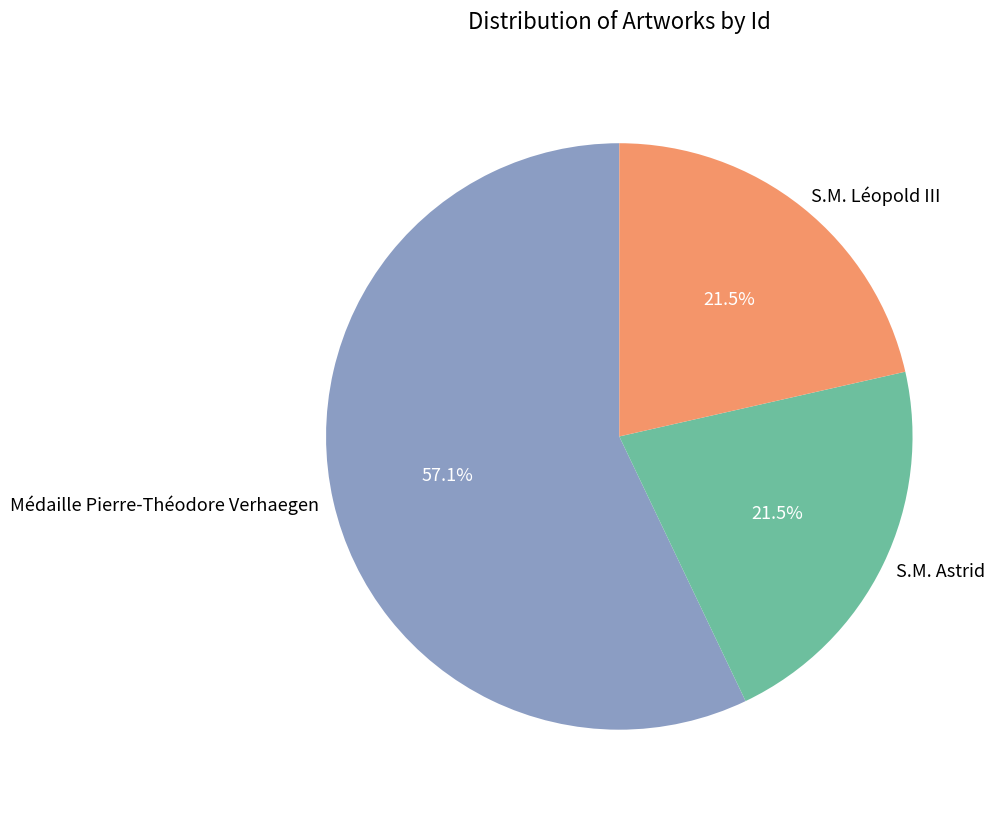

Does S.M. Léopold III account for over 50% of the chart?

No